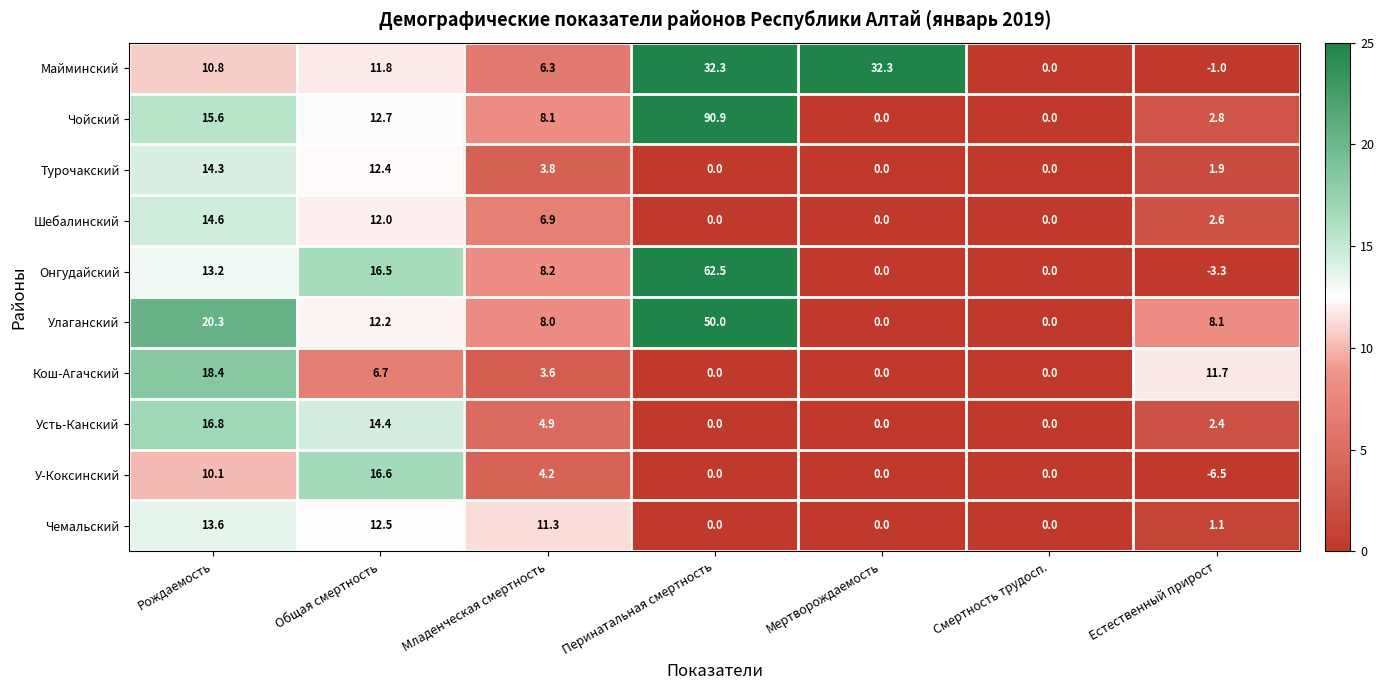

What is the difference between the second highest and minimum values in the Чойский series?

15.6